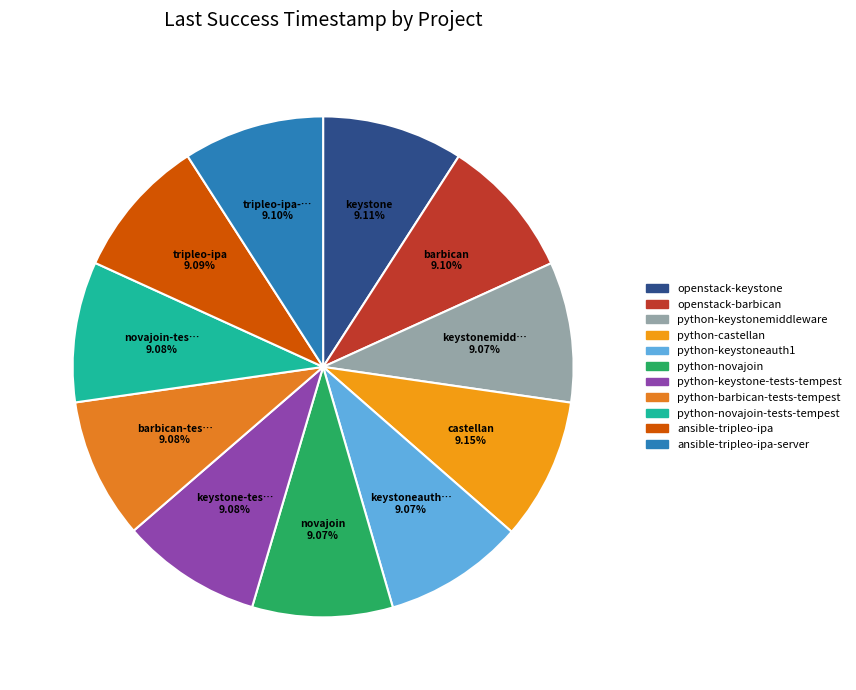

Between ansible-tripleo-ipa-server and python-novajoin-tests-tempest, which is larger?

ansible-tripleo-ipa-server